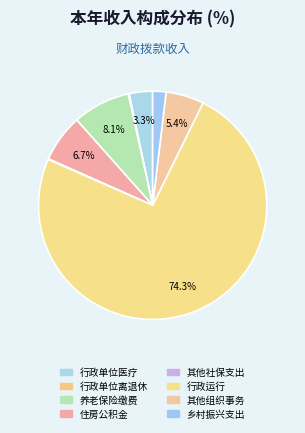

Is there a majority slice in this chart?

Yes